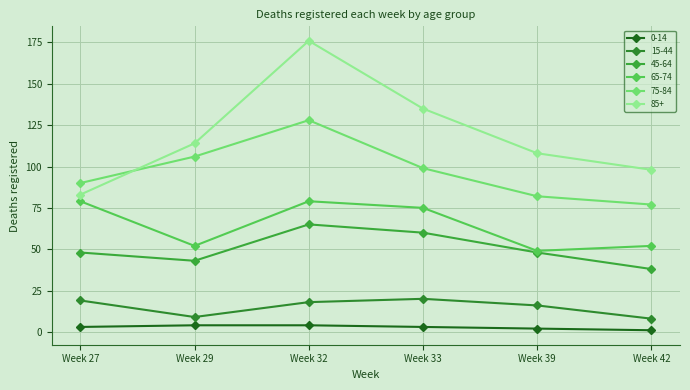

At how many categories does at least one series exceed 67?

6